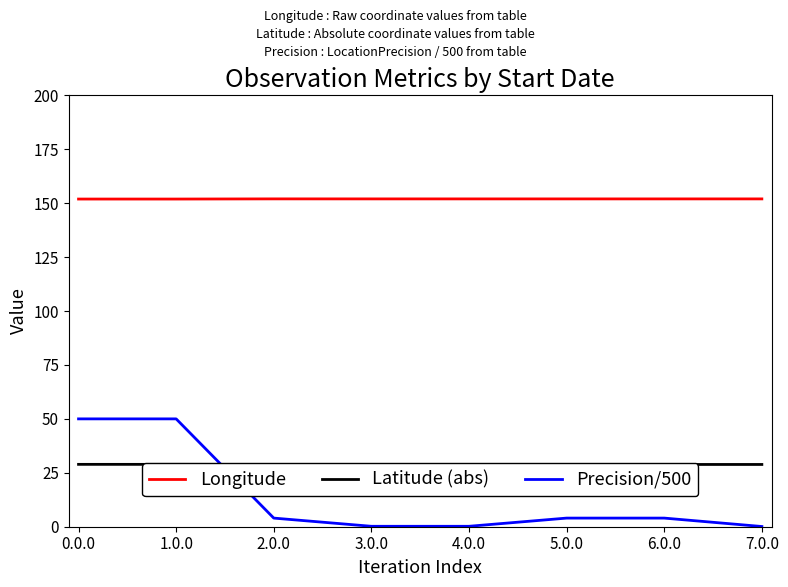

What is the spread (max minus min) of values at 7.0.0?

151.9